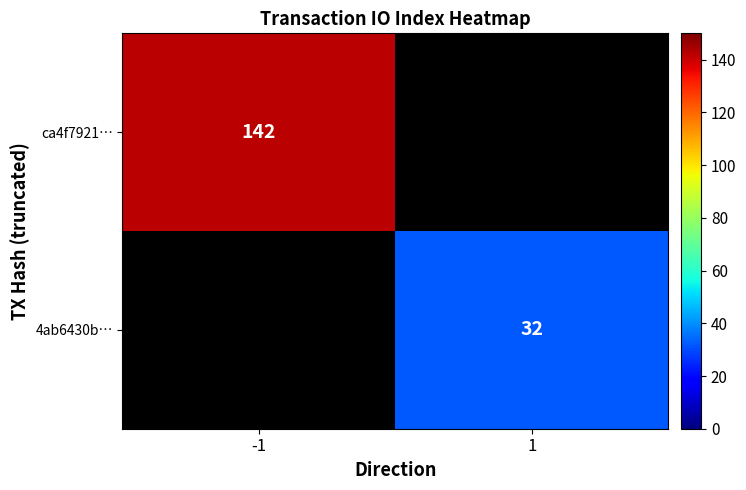

How many series are shown in this chart?

2